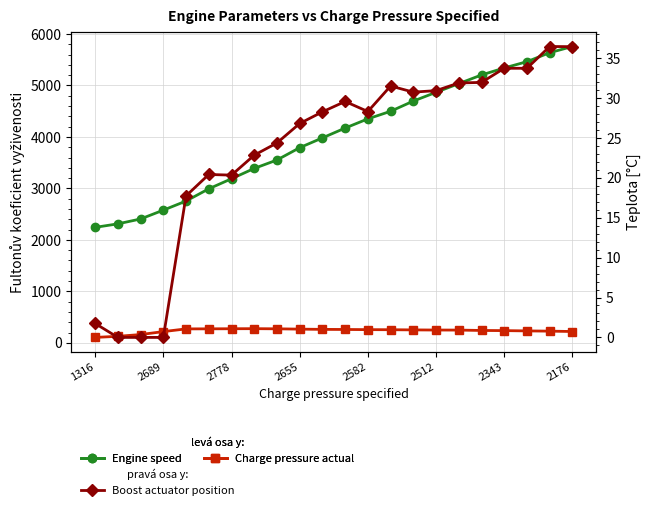

Count the number of categories in the chart.

22